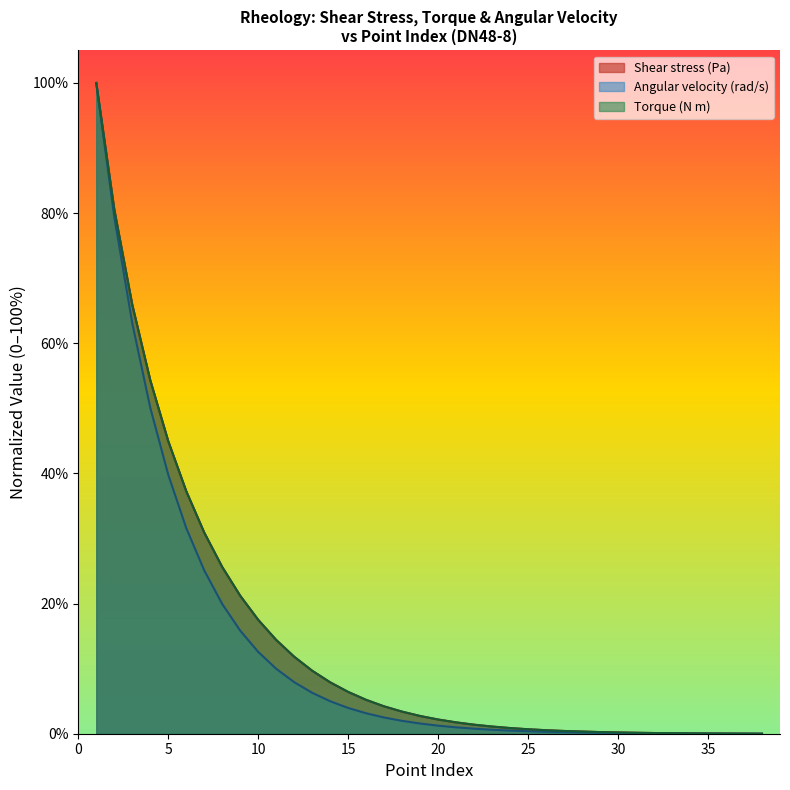

How many series are shown in this chart?

3